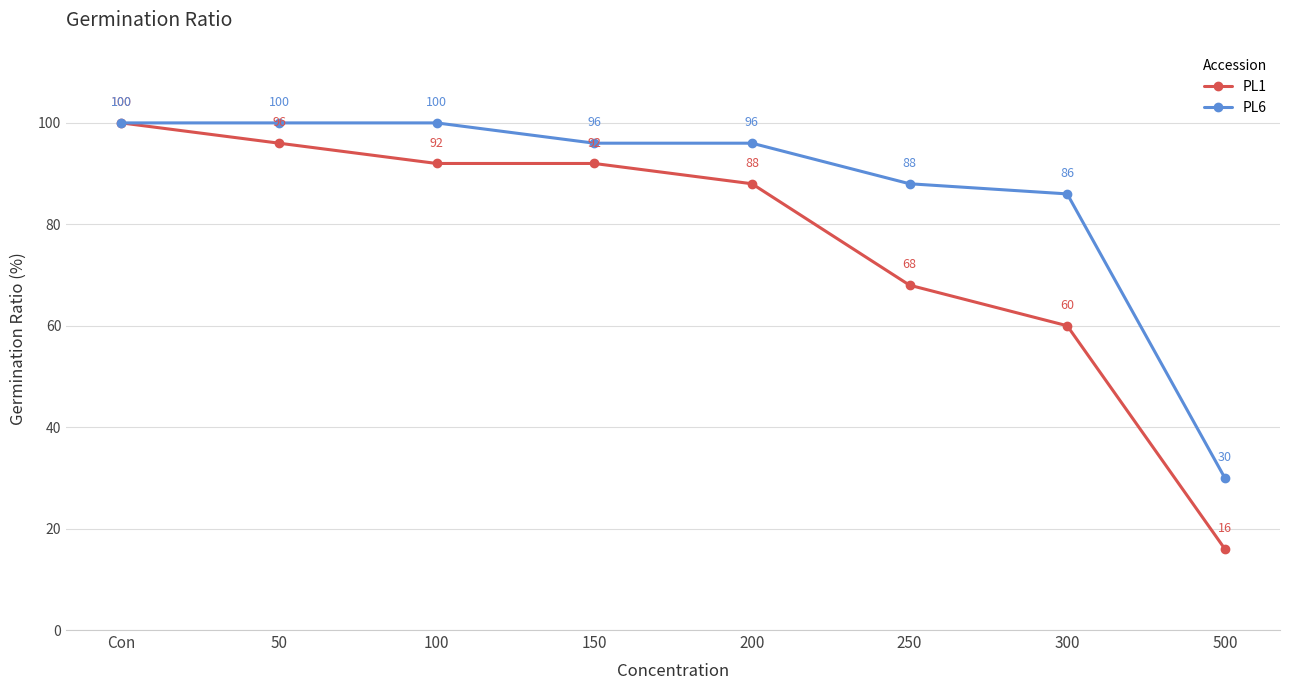

Is it true that PL6 equals 96 at 150?

True